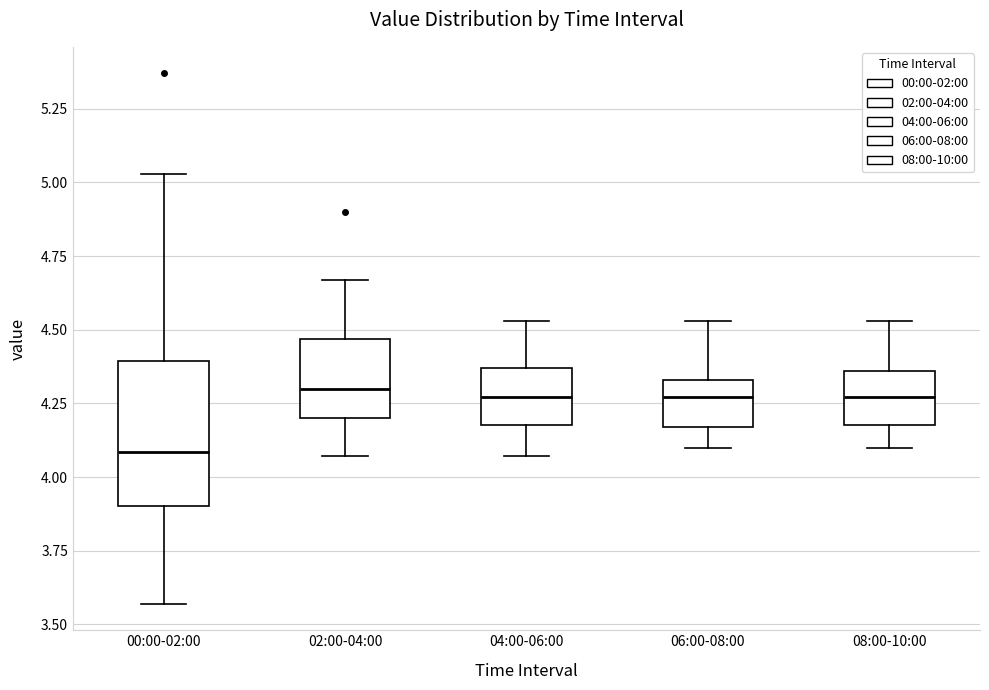

Reading left to right, read every box against the y-axis: the position of its median line, the range the box covers, and the ends of its whiskers. The values are not printed on the chart, so give them approximately, as read against the axis.

00:00-02:00: median 4.10, box 3.90 to 4.40, whiskers 3.55 to 5.05
02:00-04:00: median 4.30, box 4.20 to 4.45, whiskers 4.05 to 4.65
04:00-06:00: median 4.25, box 4.20 to 4.35, whiskers 4.05 to 4.55
06:00-08:00: median 4.25, box 4.15 to 4.35, whiskers 4.10 to 4.55
08:00-10:00: median 4.25, box 4.20 to 4.35, whiskers 4.10 to 4.55